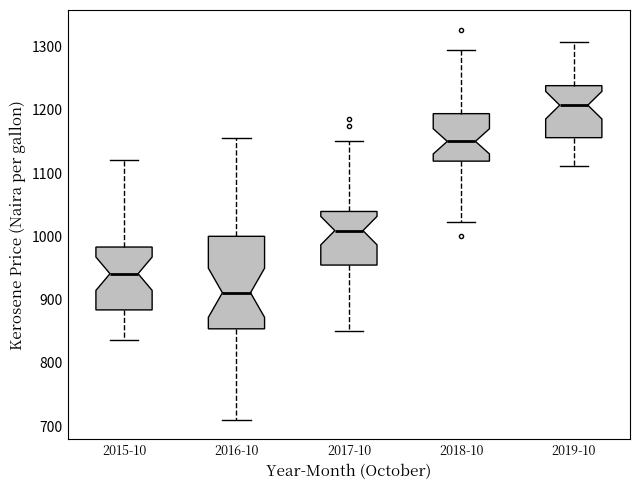

Reading left to right, read every box against the y-axis: the position of its median line, the range the box covers, and the ends of its whiskers. The values are not printed on the chart, so give them approximately, as read against the axis.

2015-10: median 940, box 880 to 980, whiskers 840 to 1120
2016-10: median 910, box 850 to 1000, whiskers 710 to 1160
2017-10: median 1010, box 950 to 1040, whiskers 850 to 1150
2018-10: median 1150, box 1120 to 1190, whiskers 1020 to 1290
2019-10: median 1210, box 1160 to 1240, whiskers 1110 to 1310